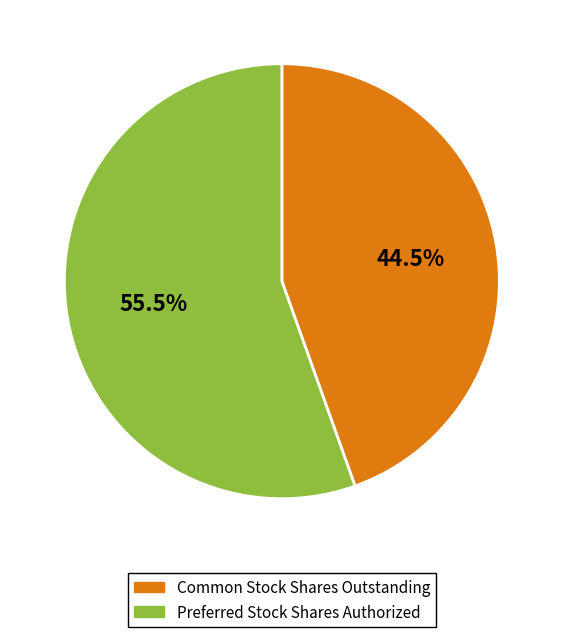

What percentage is NOT represented by Common Stock Shares Outstanding?

55.5%